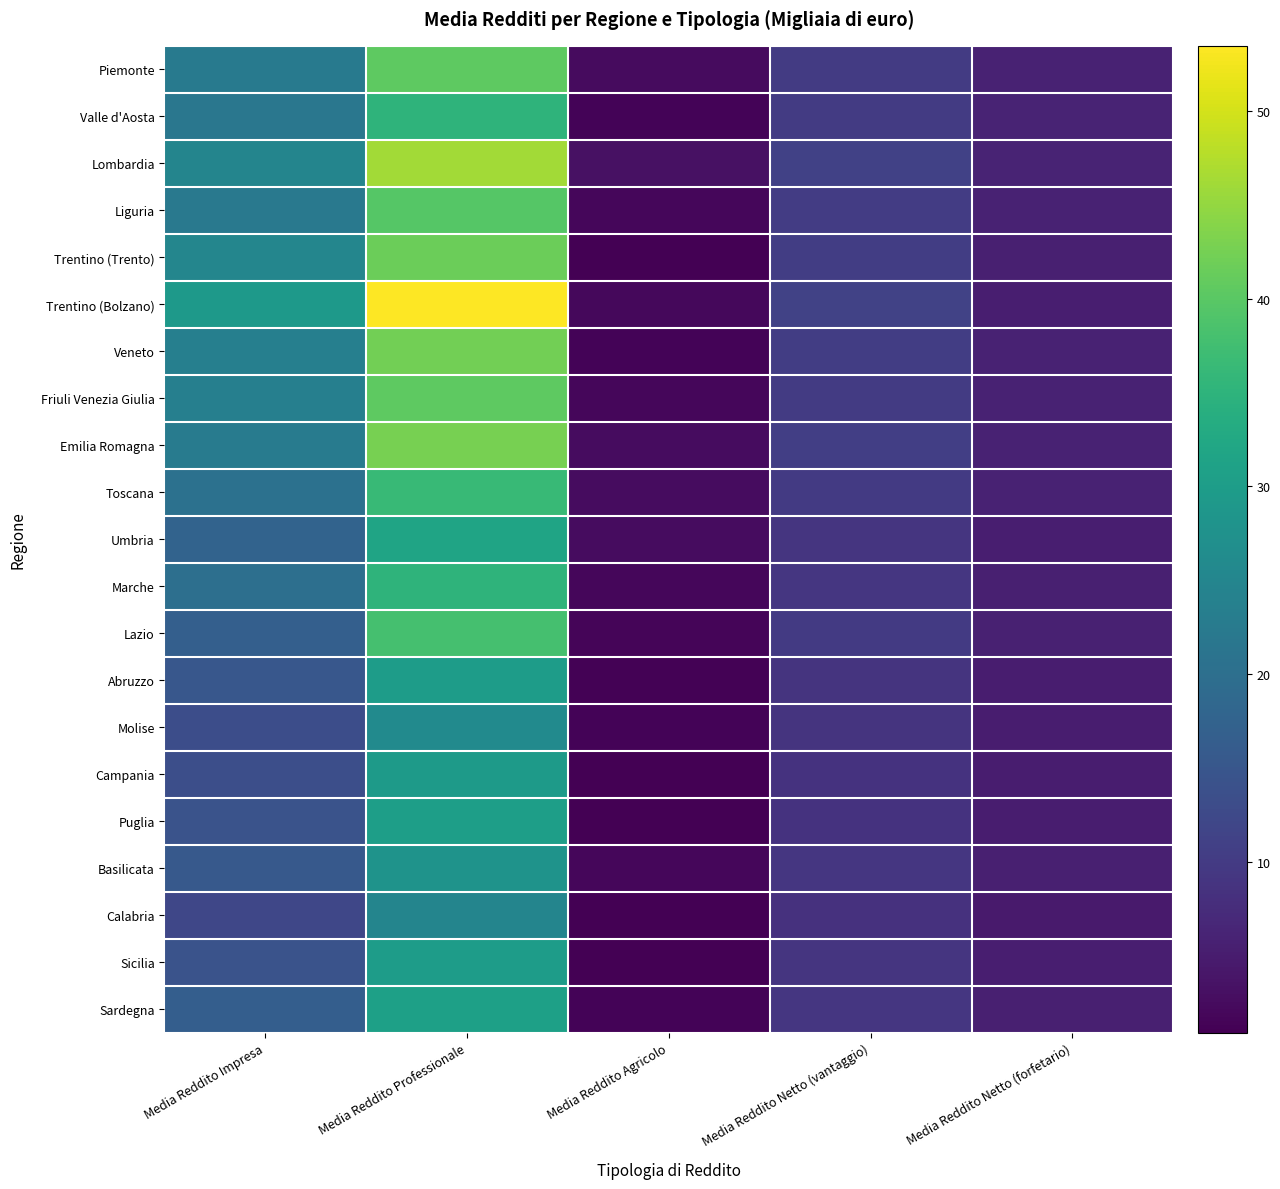

At which category is the sum across all series the highest?

Media Reddito Professionale